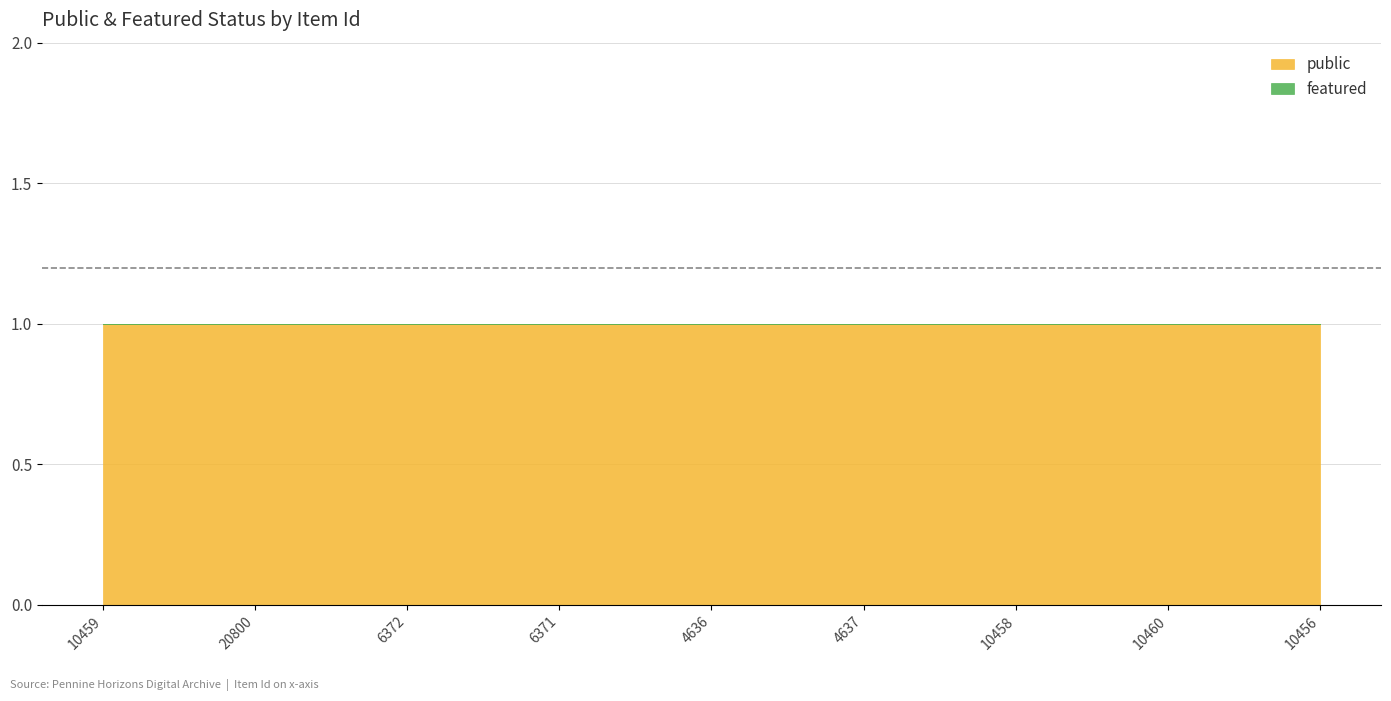

True or false: public and featured cross at least once.

False